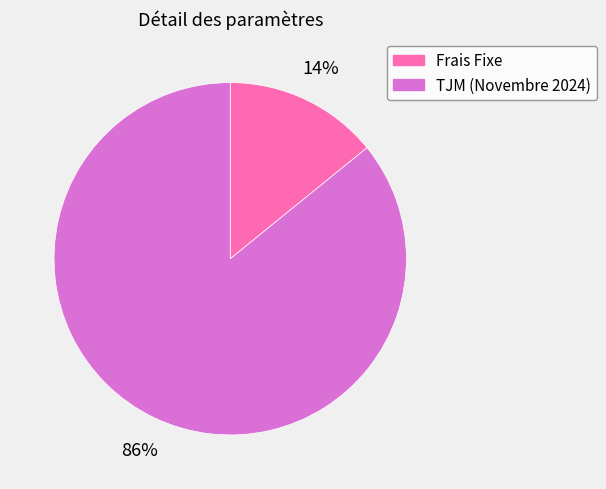

How many segments does this pie chart have?

2